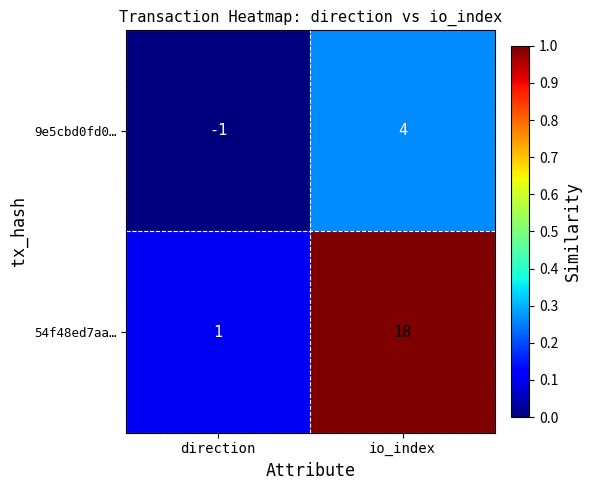

At which label is 9e5cbd0fd0… closest to 1?

direction